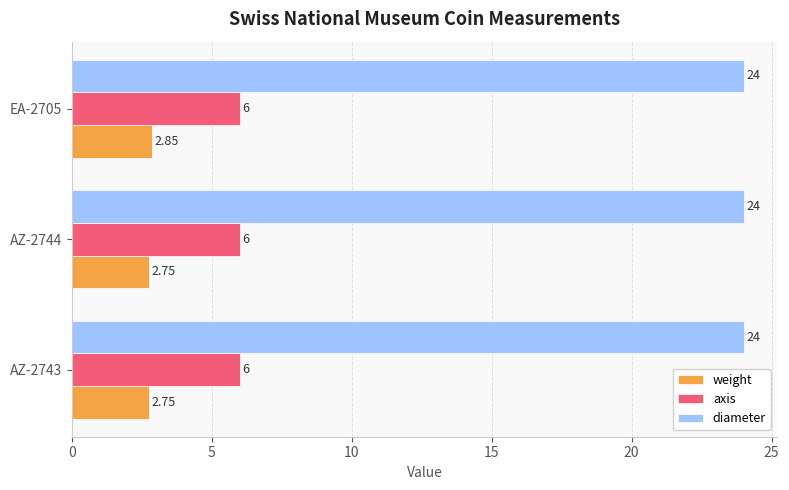

List the series in order of their overall mean, highest first.

diameter, axis, weight